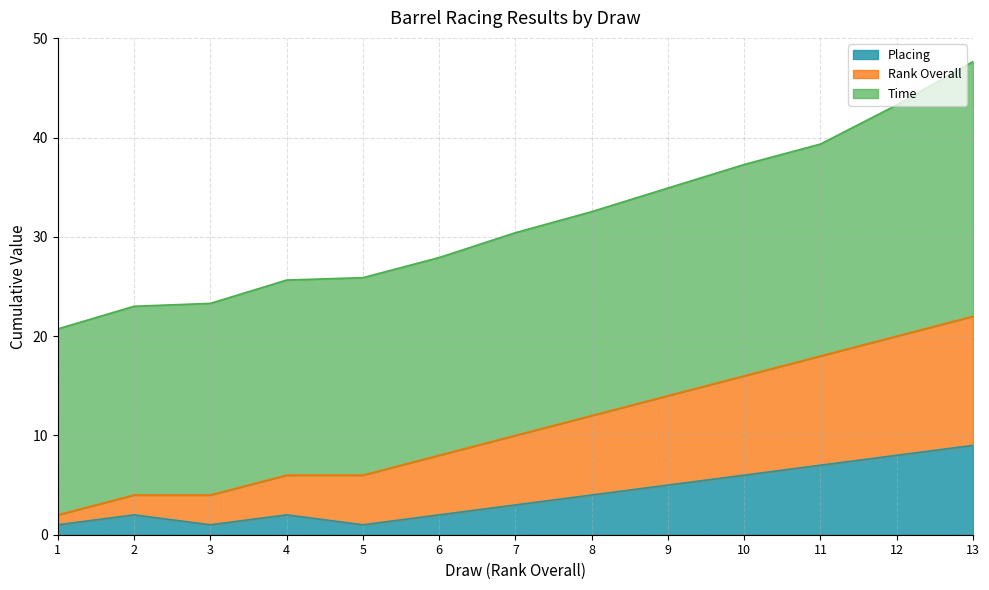

How many Rank Overall values are between 6 and 16?

7